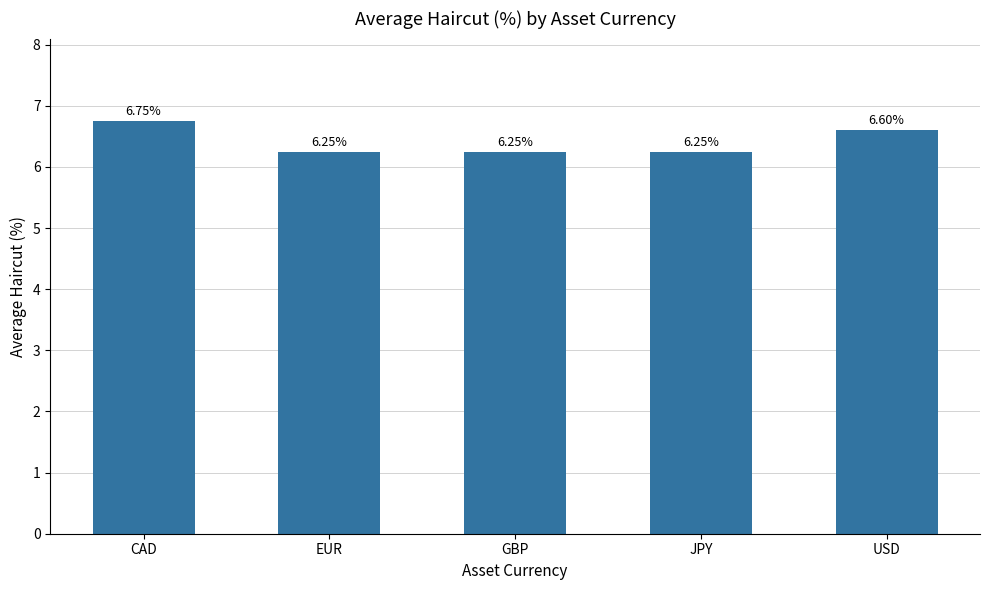

Which label corresponds to the largest value in the chart?

CAD